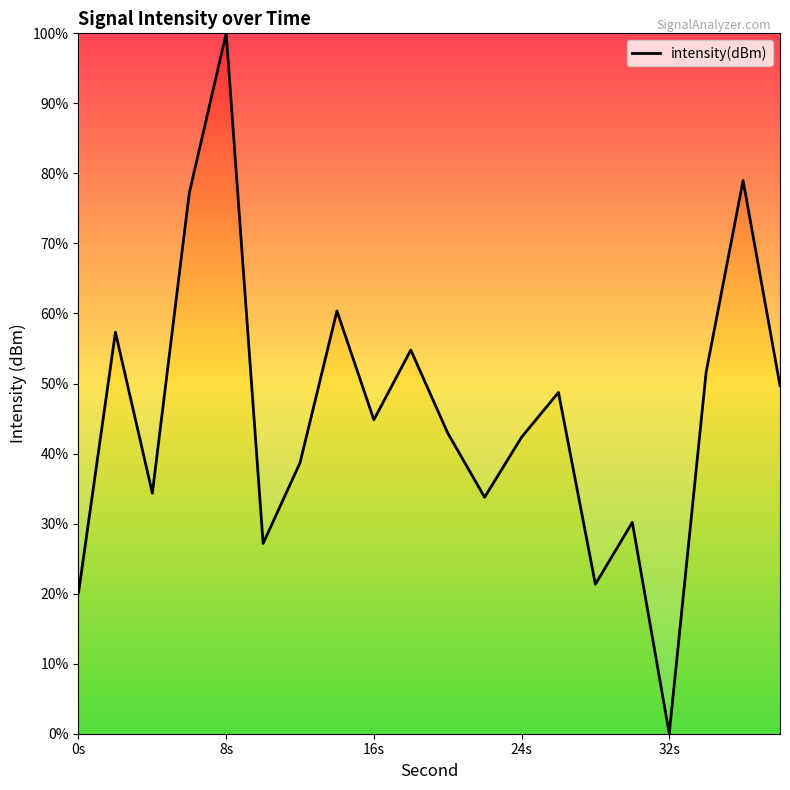

What is the greatest value displayed?

100.0